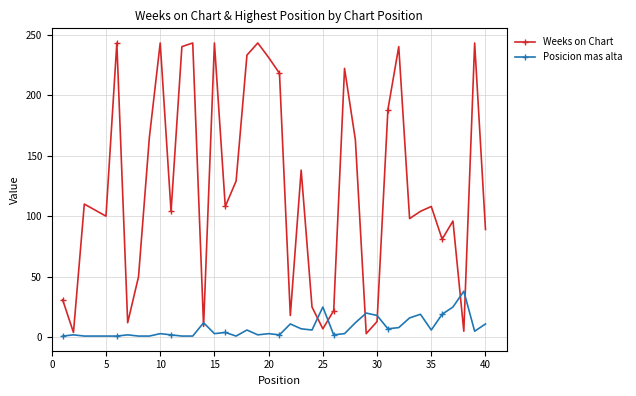

What is the maximum value for Weeks on Chart?

243